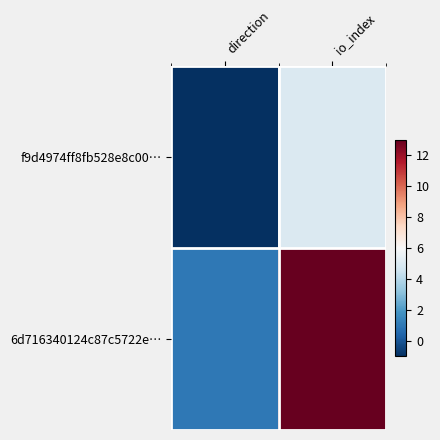

Between direction and io_index, which is larger?

io_index